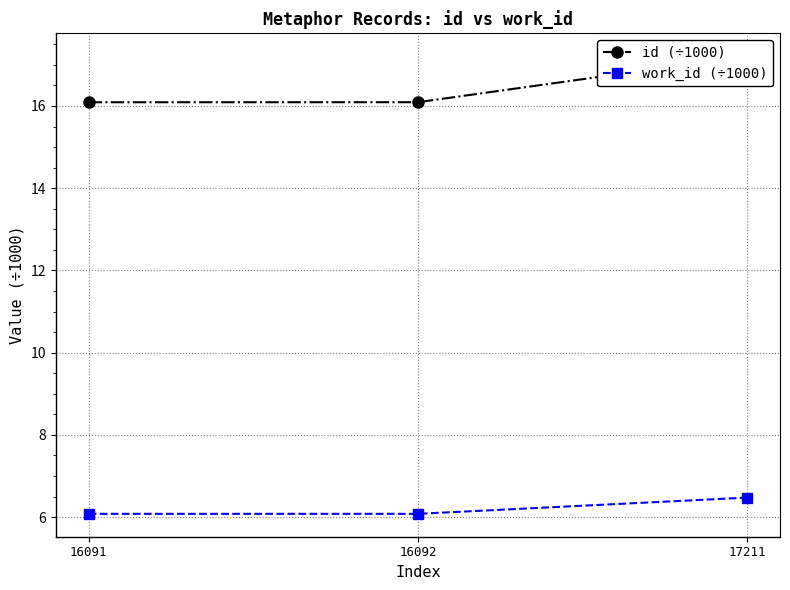

How many lines are shown in the chart?

2